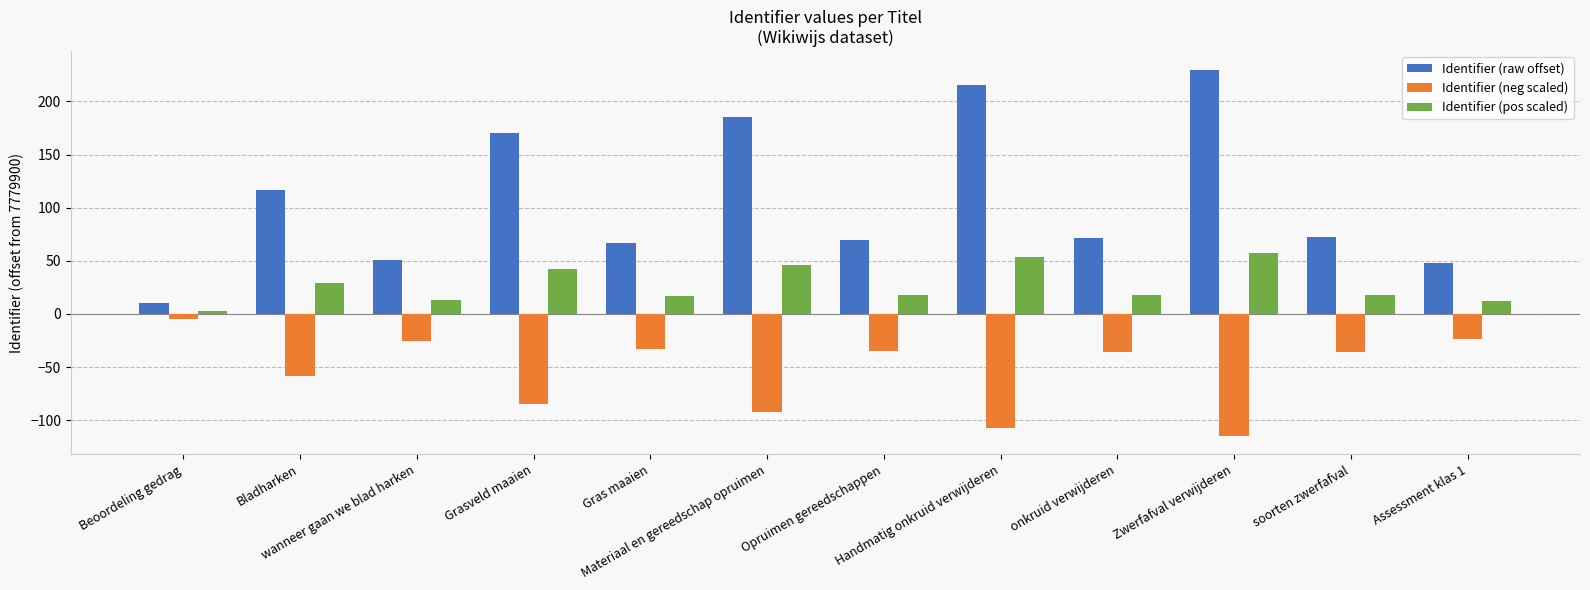

How many data points does each series have?

12